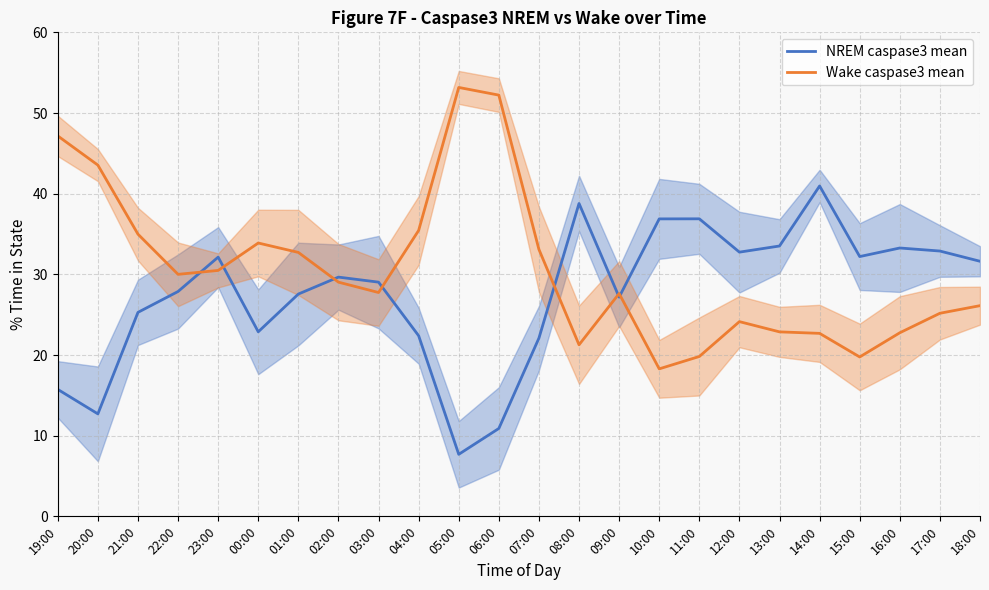

How many data points in Wake caspase3 mean are less than 29?

12